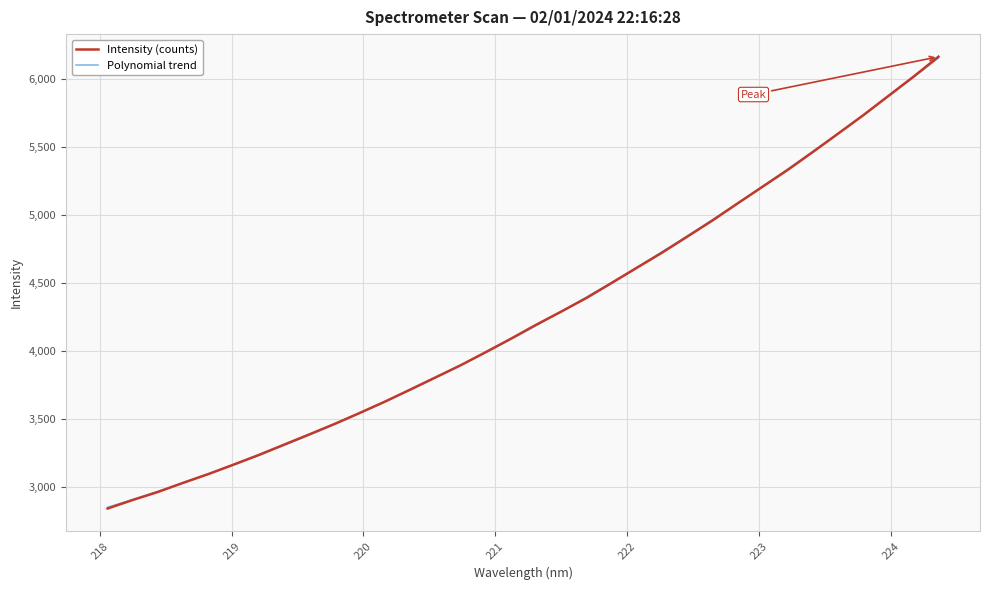

List the labels in order of value, smallest first.

218.0596, 218.2508, 218.442, 218.6332, 218.8244, 219.0156, 219.2067, 219.3979, 219.589, 219.7801, 219.9712, 220.1623, 220.3533, 220.5444, 220.7354, 220.9264, 221.1174, 221.3083, 221.4993, 221.6902, 221.8812, 222.0721, 222.263, 222.4538, 222.6447, 222.8355, 223.0264, 223.2172, 223.408, 223.5987, 223.7895, 223.9802, 224.1709, 224.3616